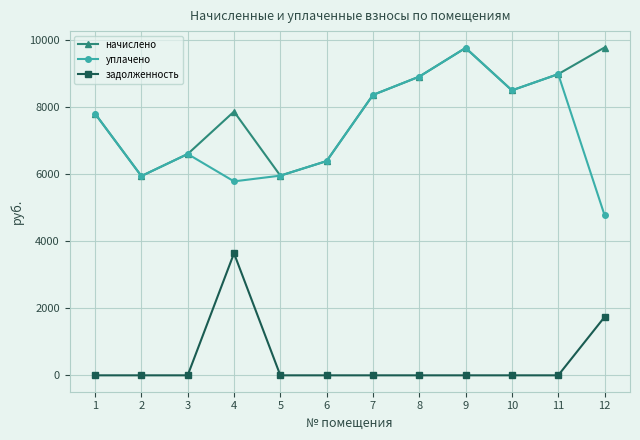

What is the minimum value for начислено?

5949.2